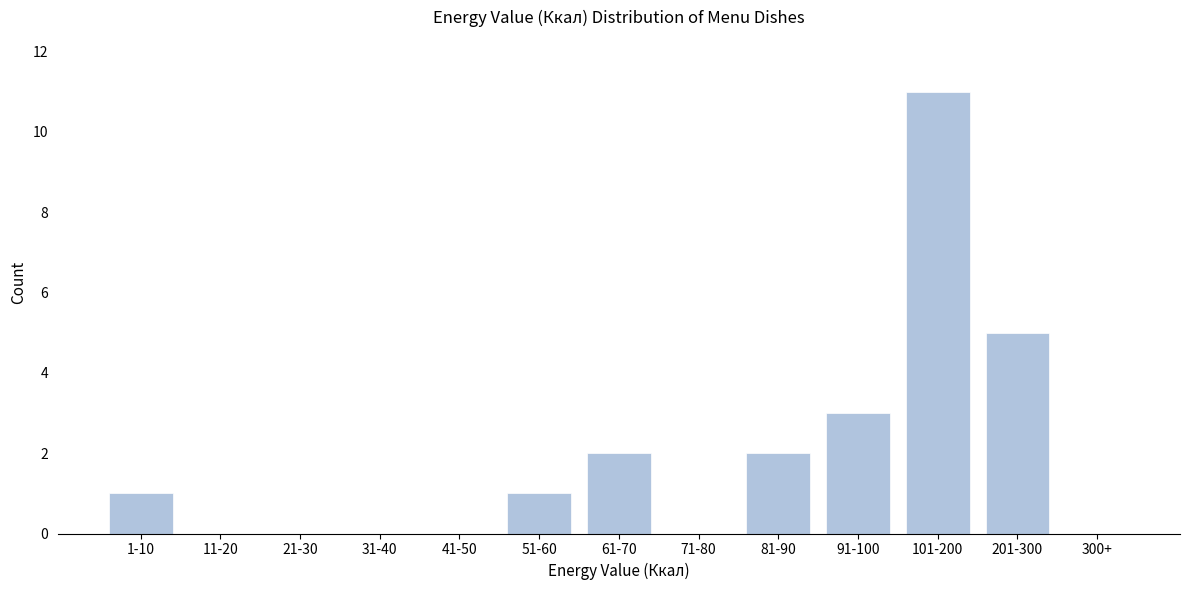

Reading right to left, transcribe all the data shown in this chart.

300+=0	201-300=5	101-200=11	91-100=3	81-90=2	71-80=0	61-70=2	51-60=1	41-50=0	31-40=0	21-30=0	11-20=0	1-10=1